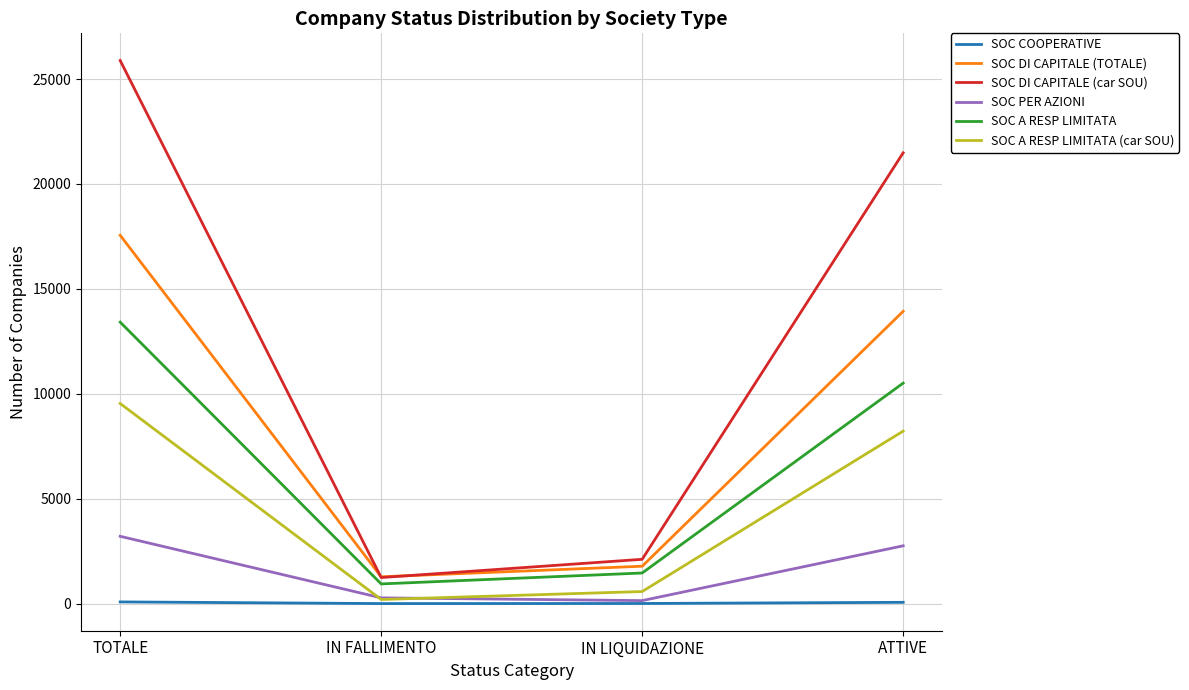

True or false: SOC A RESP LIMITATA (car SOU) has a value of 581 at IN LIQUIDAZIONE.

True